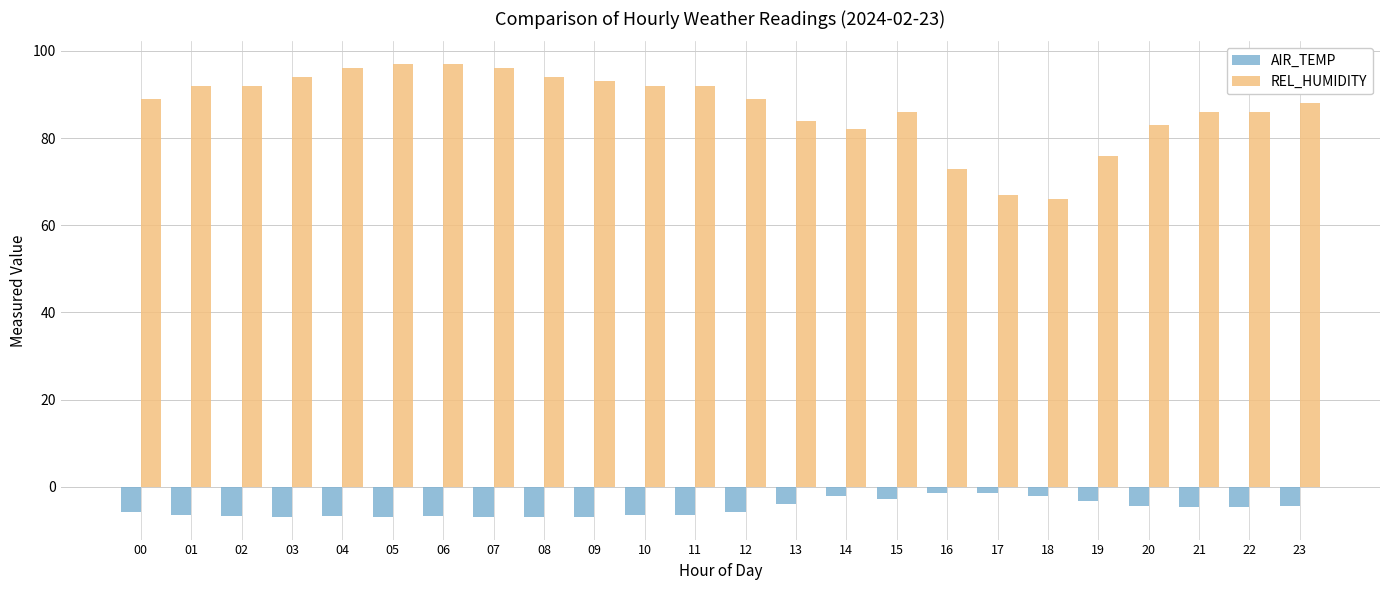

The REL_HUMIDITY series shows 18.7 at 14. True or false?

False